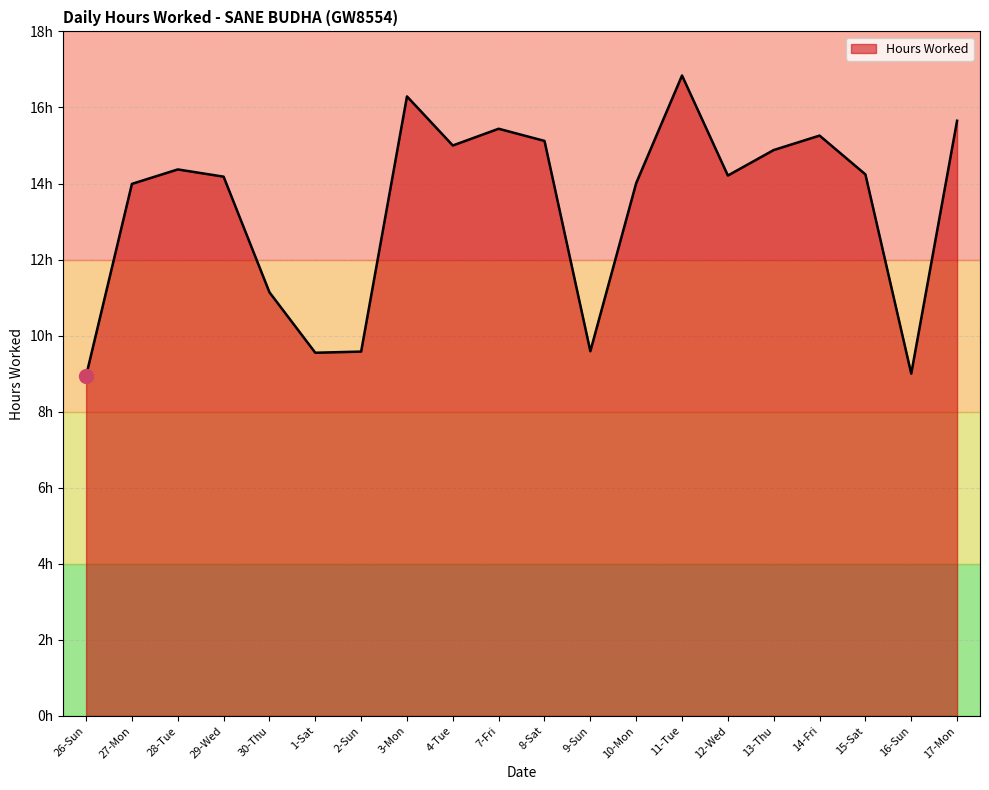

Is this an area chart (filled region under the line)?

Yes